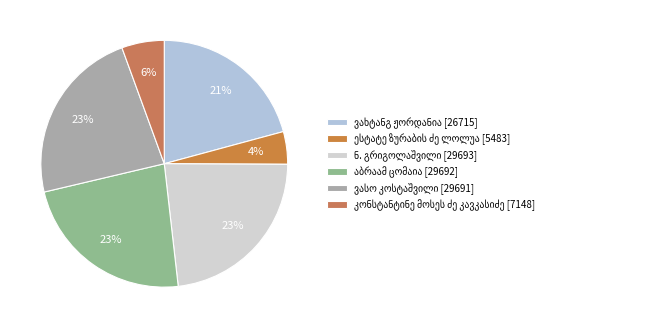

Count the number of slices in the pie.

6